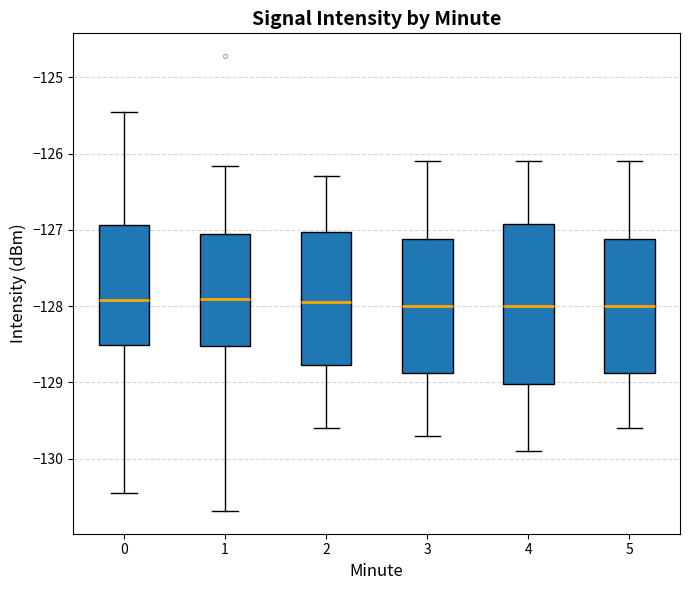

Reading left to right, read every box against the y-axis: the position of its median line, the range the box covers, and the ends of its whiskers. The values are not printed on the chart, so give them approximately, as read against the axis.

0: median -127.9, box -128.5 to -126.9, whiskers -130.4 to -125.5
1: median -127.9, box -128.5 to -127.0, whiskers -130.7 to -126.2
2: median -127.9, box -128.8 to -127.0, whiskers -129.6 to -126.3
3: median -128.0, box -128.9 to -127.1, whiskers -129.7 to -126.1
4: median -128.0, box -129.0 to -126.9, whiskers -129.9 to -126.1
5: median -128.0, box -128.9 to -127.1, whiskers -129.6 to -126.1